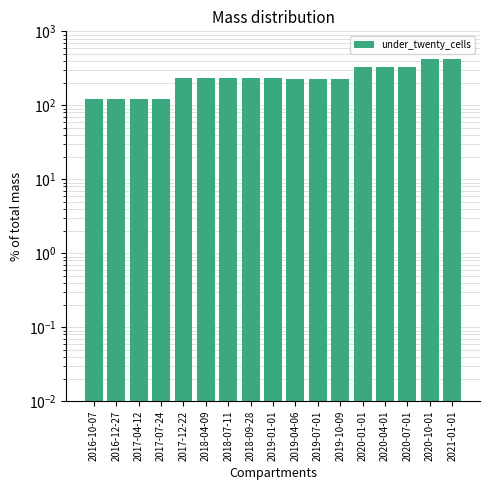

List the labels in order of value, smallest first.

2016-10-07, 2016-12-27, 2017-04-12, 2017-07-24, 2019-04-06, 2019-07-01, 2019-10-09, 2017-12-22, 2018-04-09, 2018-07-11, 2018-09-28, 2019-01-01, 2020-01-01, 2020-04-01, 2020-07-01, 2020-10-01, 2021-01-01